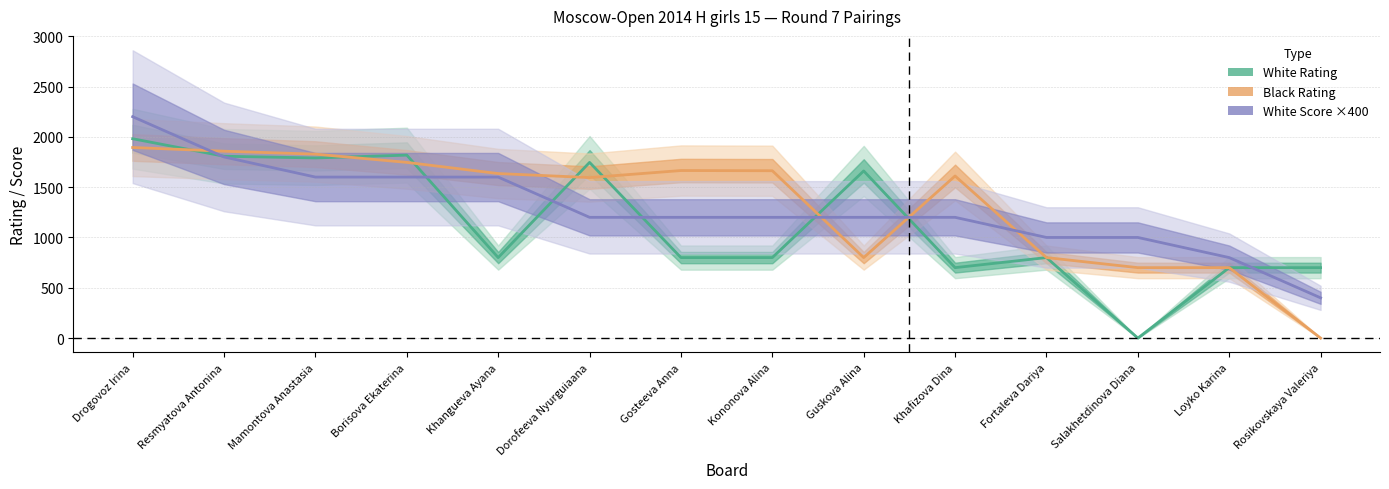

True or false: White Rating has a value of 1818 at Borisova Ekaterina.

True